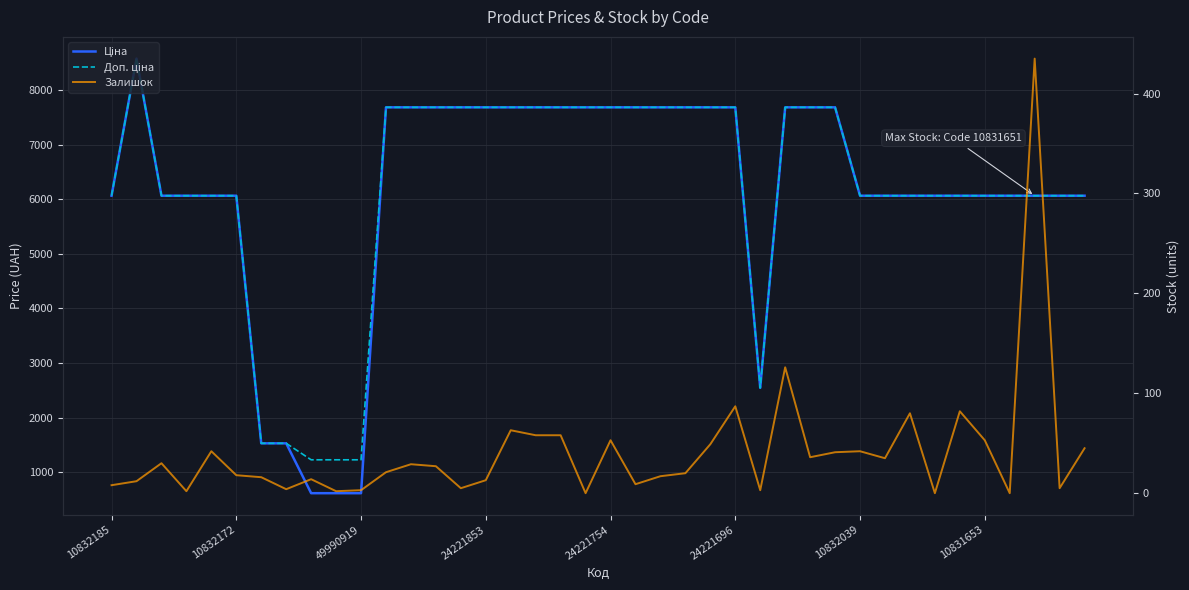

What is the value of the Залишок point at the 39th from the left?

5.0